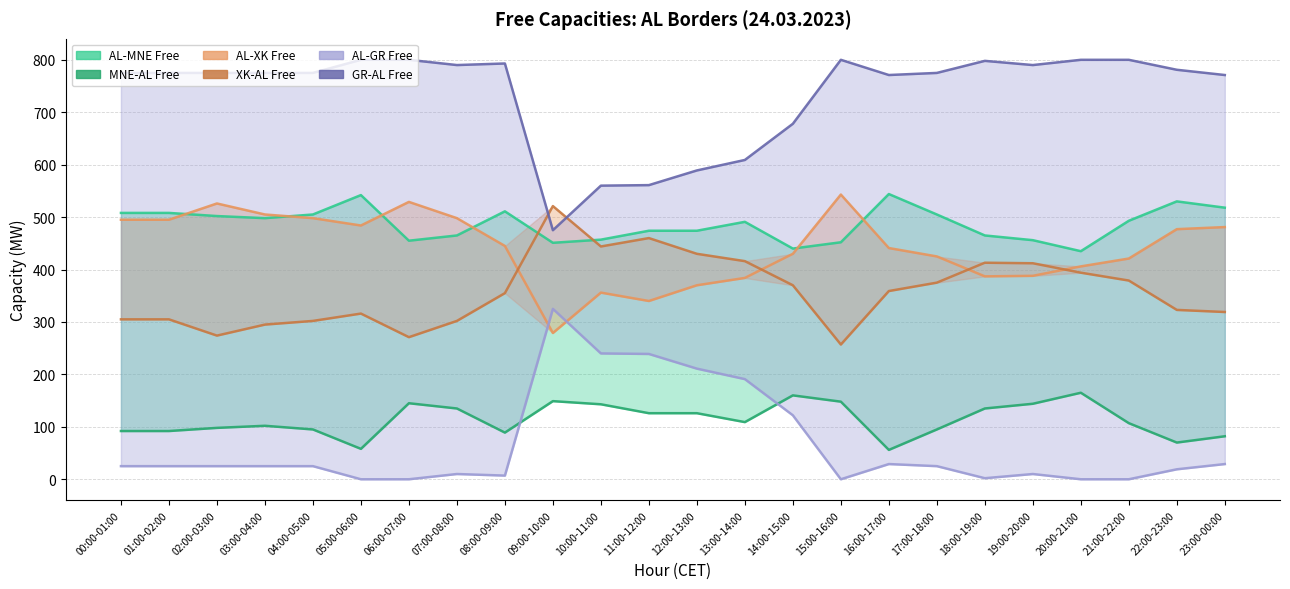

At which label does MNE-AL Free reach its minimum?

16:00-17:00